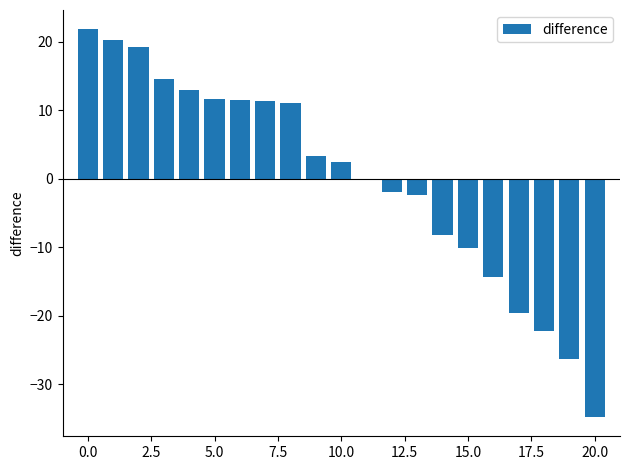

Reading right to left, transcribe all the data shown in this chart.

-34.8	-26.4	-22.2	-19.6	-14.3	-10.2	-8.2	-2.4	-1.9	0.0	2.5	3.3	11.0	11.3	11.5	11.6	12.9	14.5	19.2	20.2	21.8